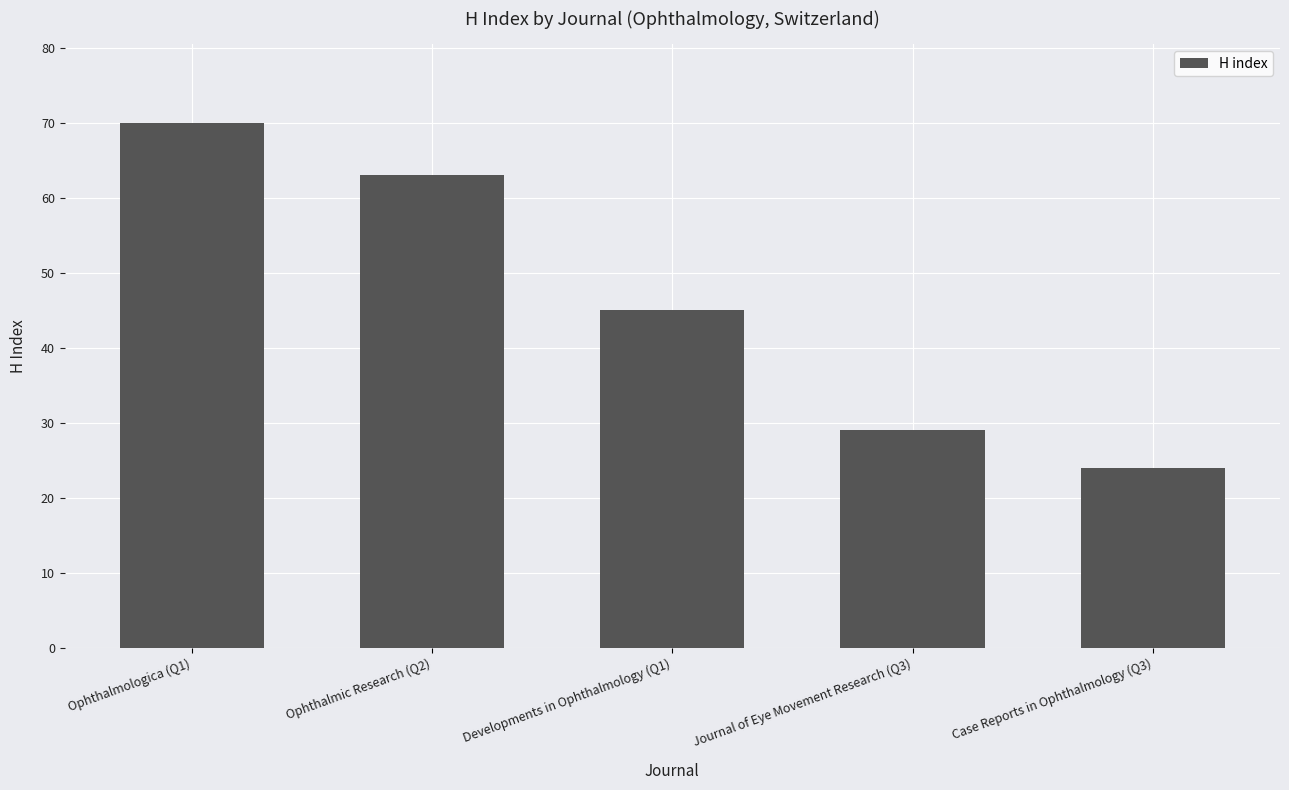

What is the sum of the values at Case Reports in Ophthalmology (Q3) and Ophthalmic Research (Q2)?

87